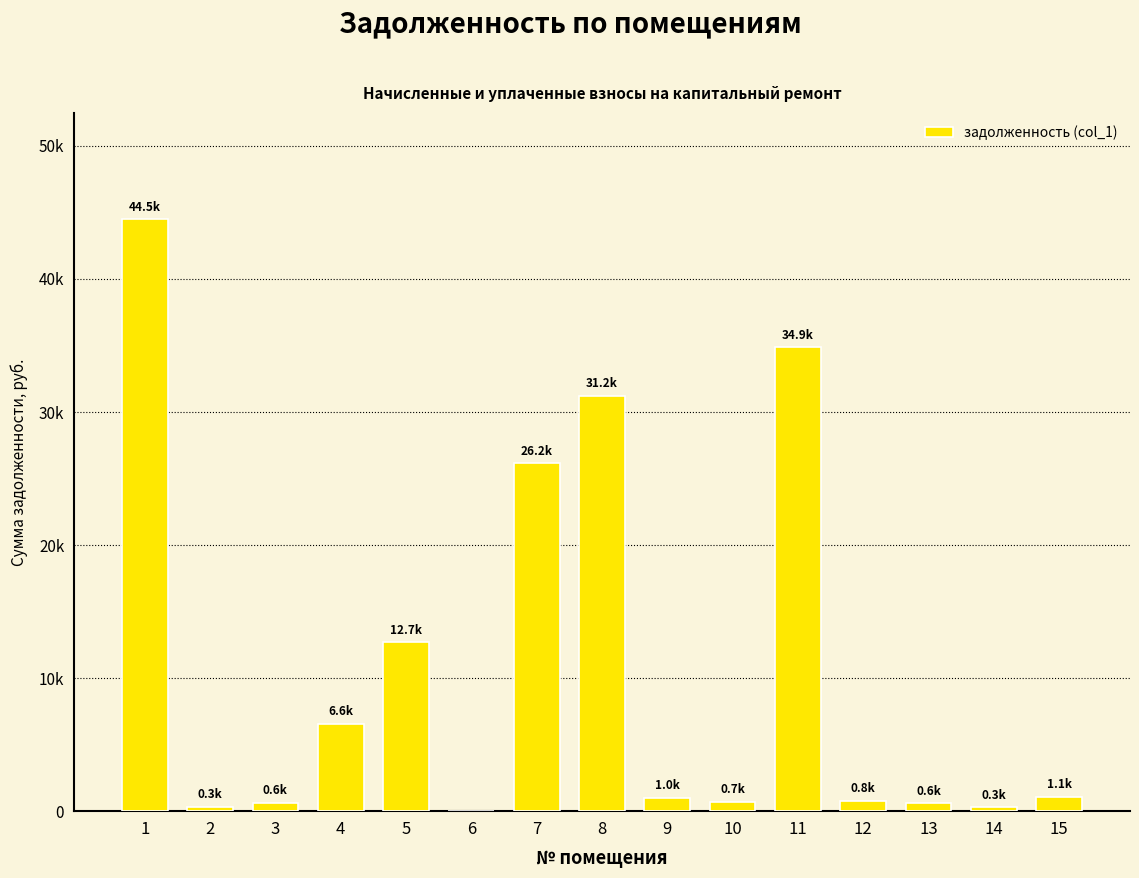

Are the bars horizontal?

No